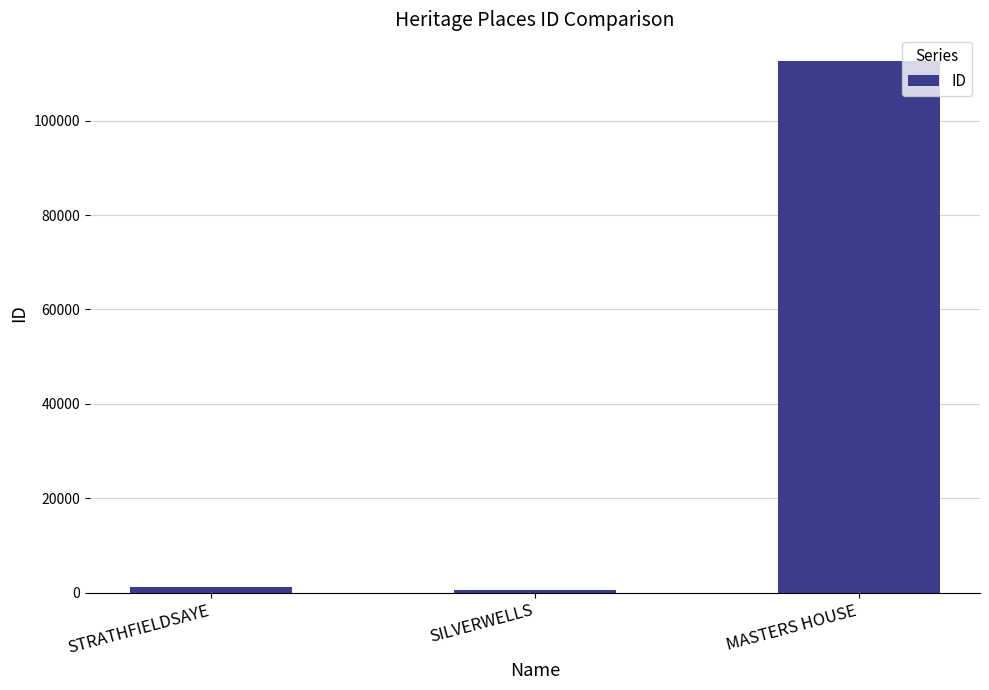

What is the label of the 2nd bar from the left?

SILVERWELLS